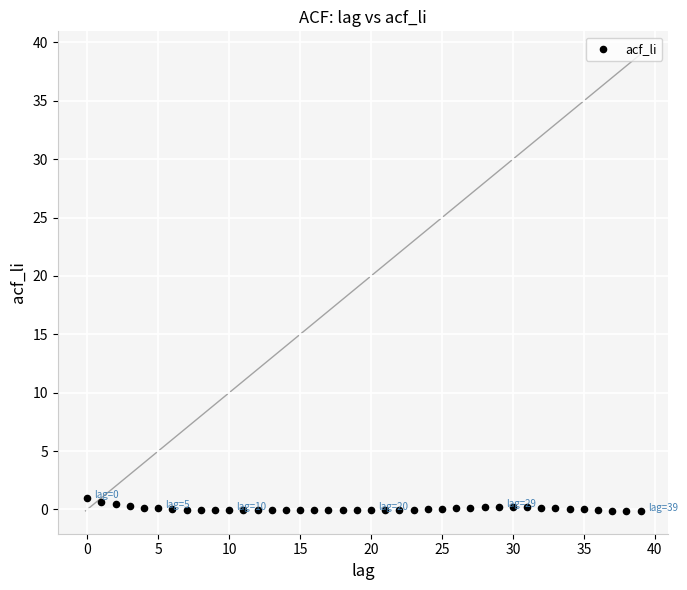

What is the range of Y values (max minus min)?

1.1